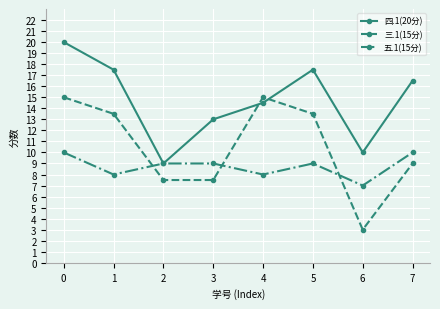

What is the smallest value displayed?

3.0